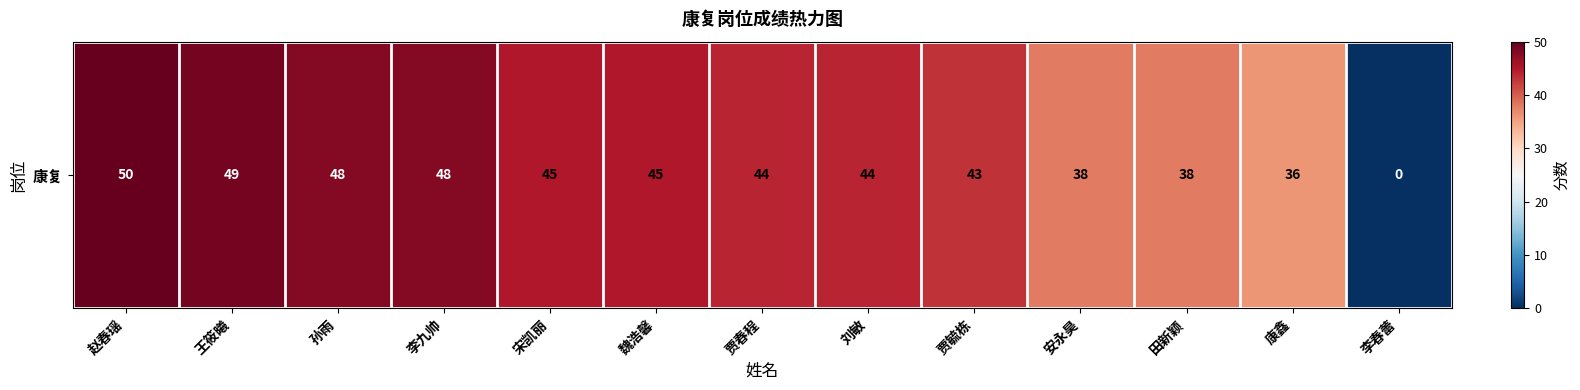

What is the greatest value displayed?

50